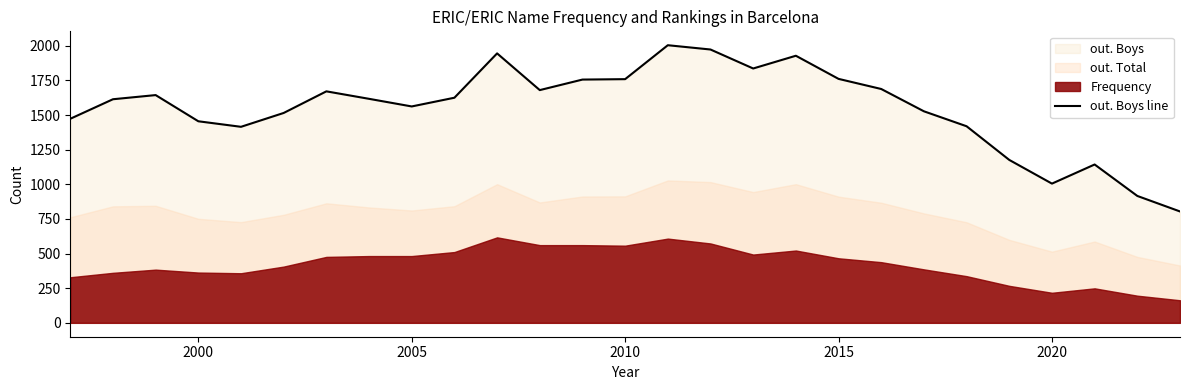

How many points are higher than both their immediate neighbors (excluding endpoints)?

6